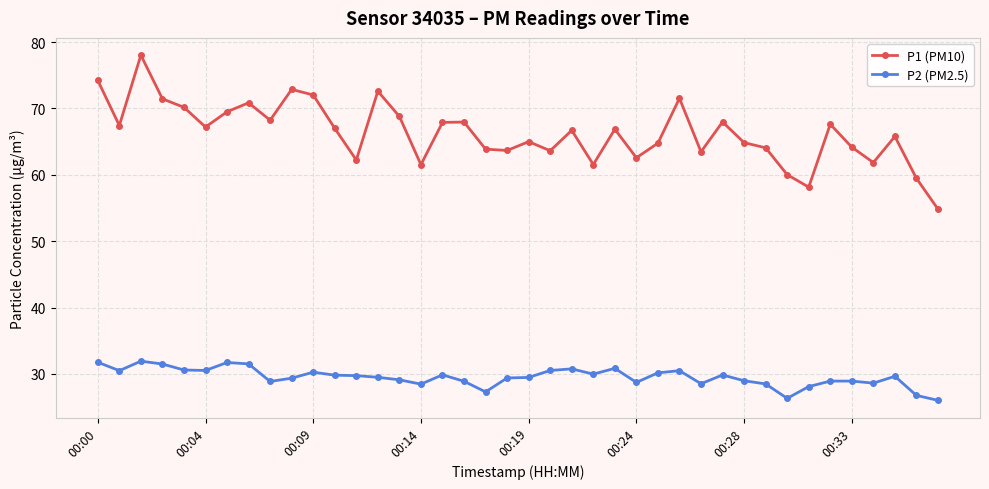

What is the maximum value for P1 (PM10)?

78.0